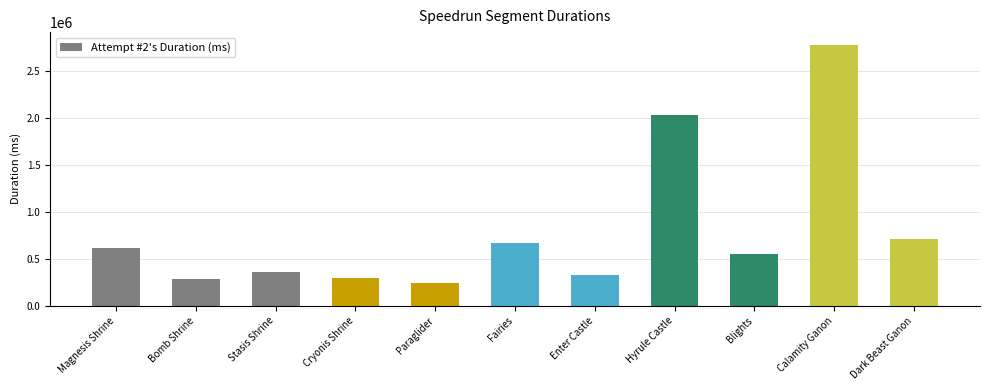

The value at Magnesis Shrine is 611470. True or false?

True